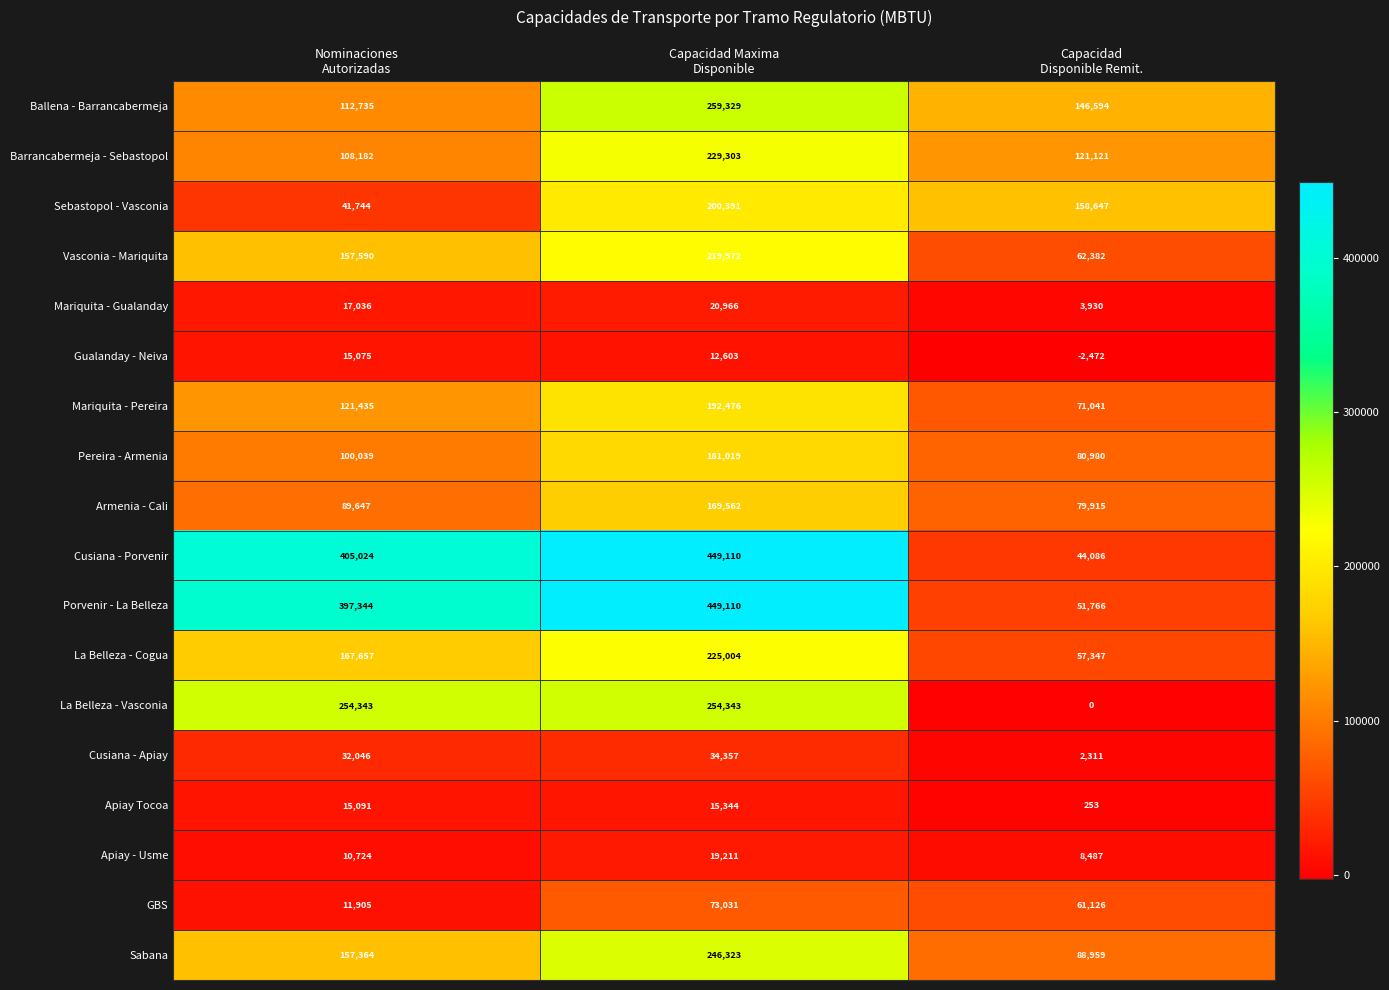

What is the minimum value shown in the chart?

-2472